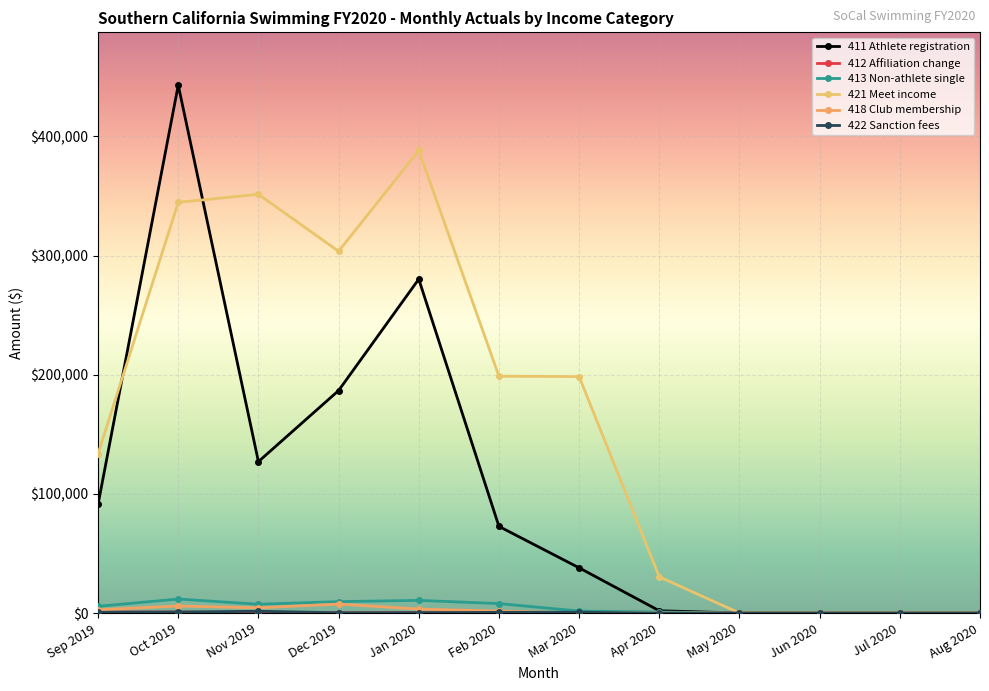

The 422 Sanction fees series shows 0.0 at Aug 2020. True or false?

True